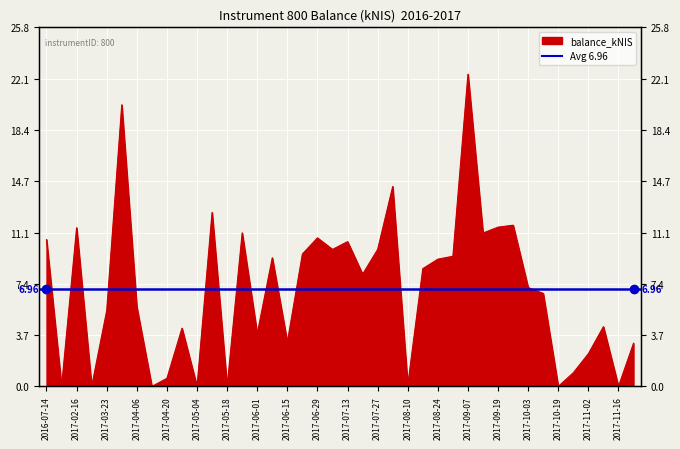

Does the chart display data point markers on the line(s)?

No